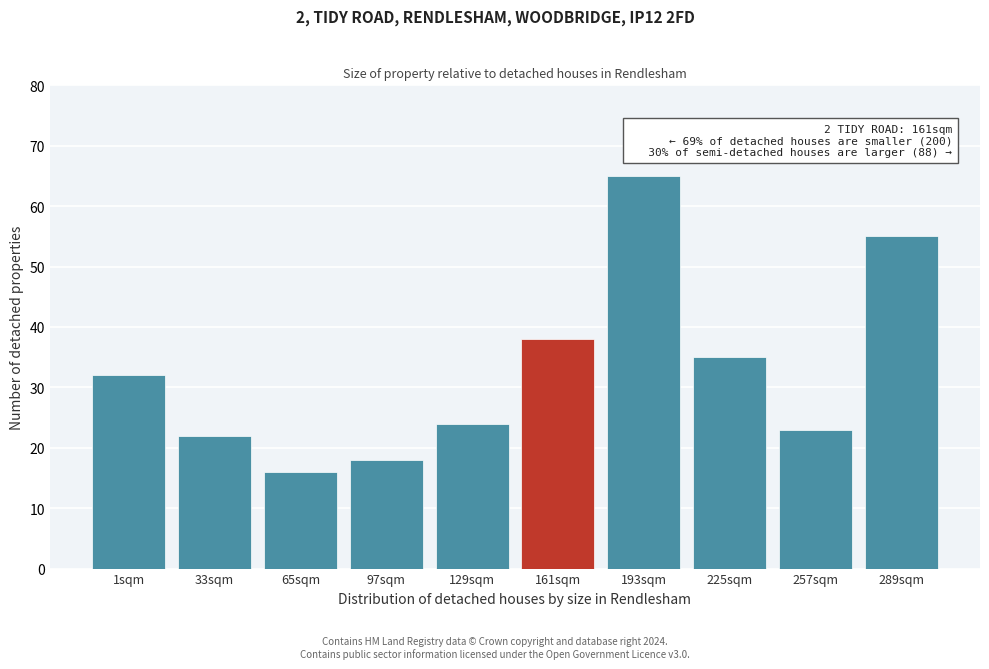

Reading right to left, extract all data points from this chart.

289sqm=55	257sqm=23	225sqm=35	193sqm=65	161sqm=38	129sqm=24	97sqm=18	65sqm=16	33sqm=22	1sqm=32